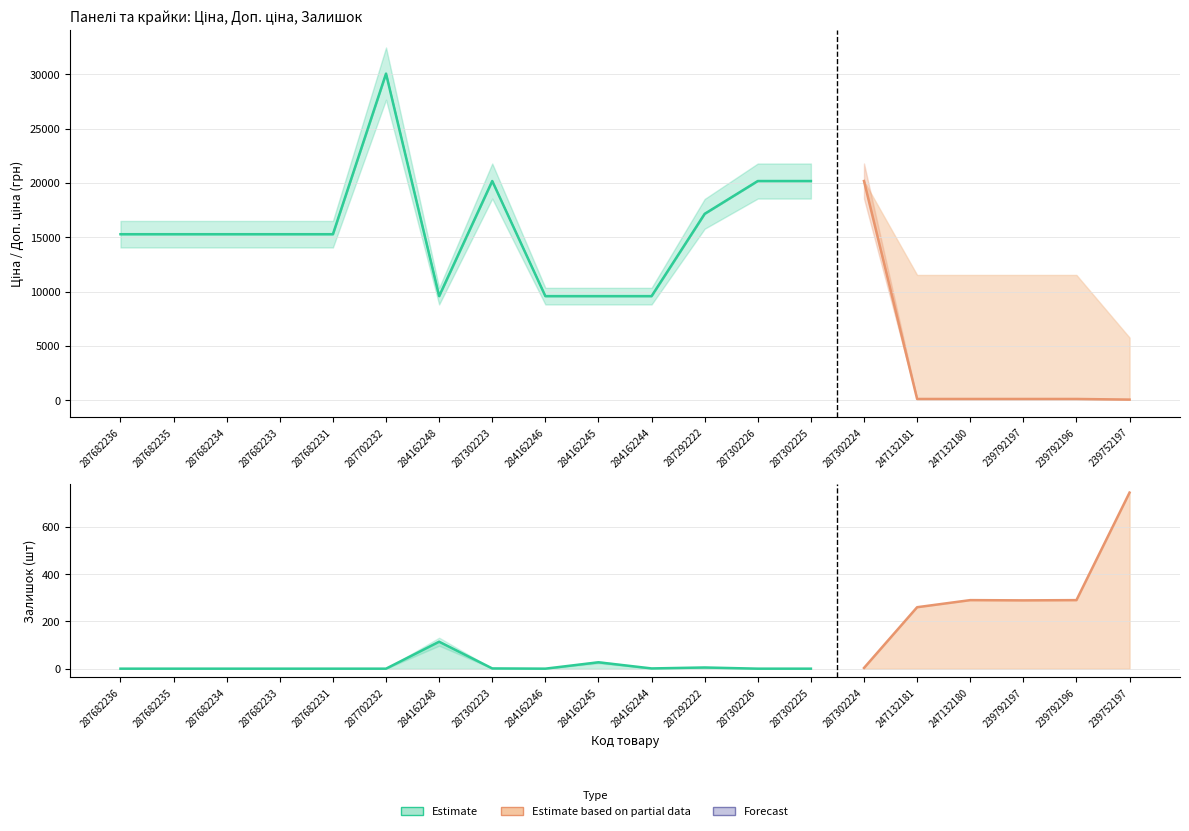

Which series changed the most between 284162245 and 287302224?

Ціна